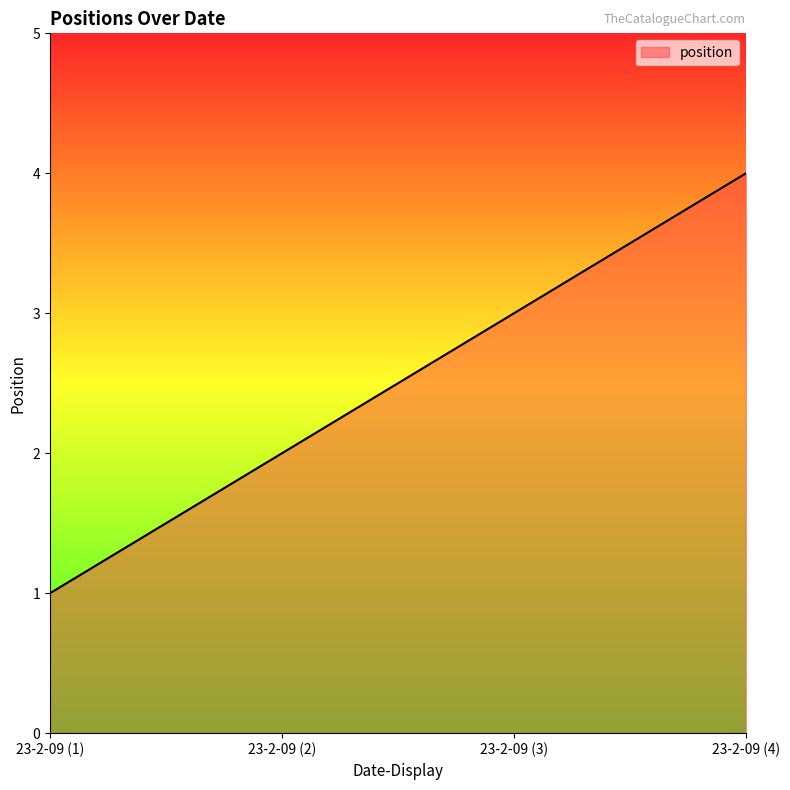

Is it true that the value at 23-2-09 (1) is 1?

True